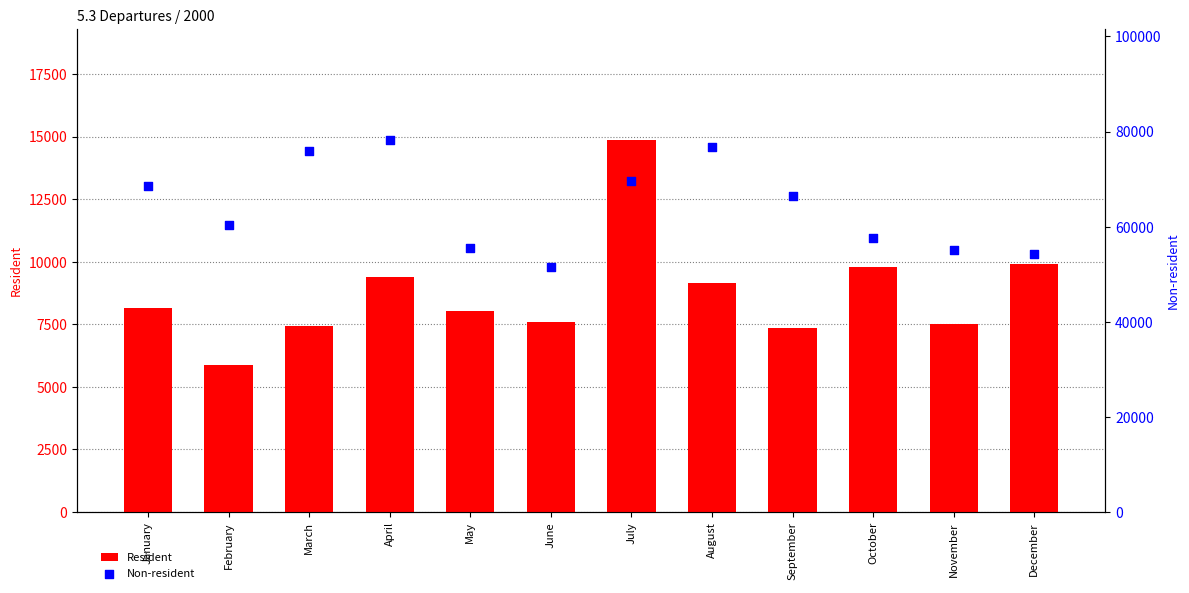

What is the total value across all series at July?

84446